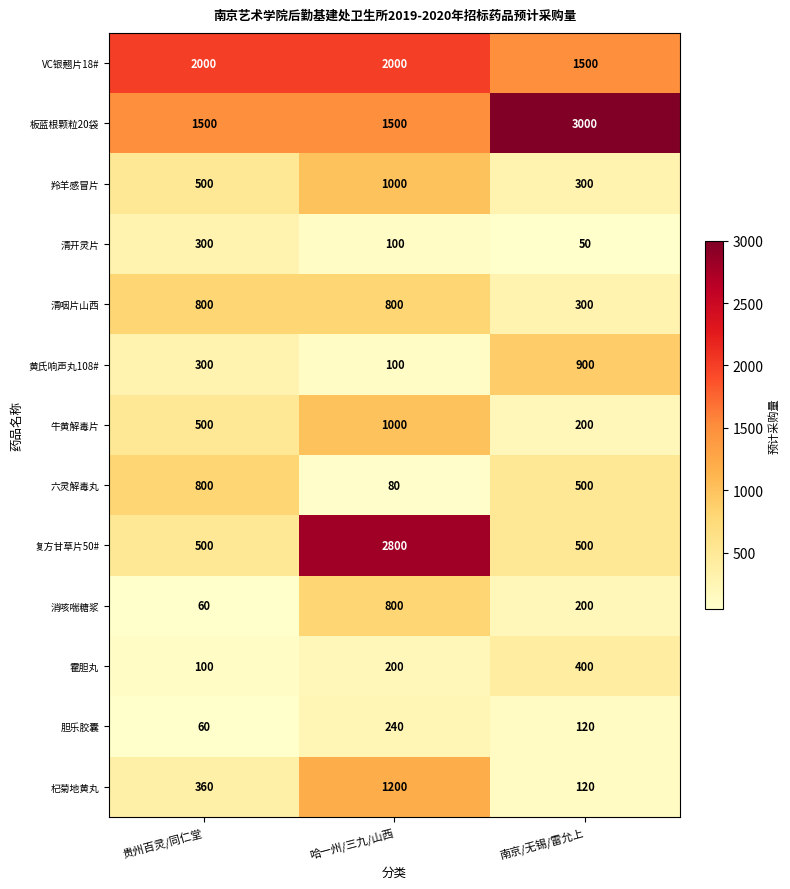

List the labels in order of 羚羊感冒片 value, largest first.

哈一州/三九/山西, 贵州百灵/同仁堂, 南京/无锡/雷允上